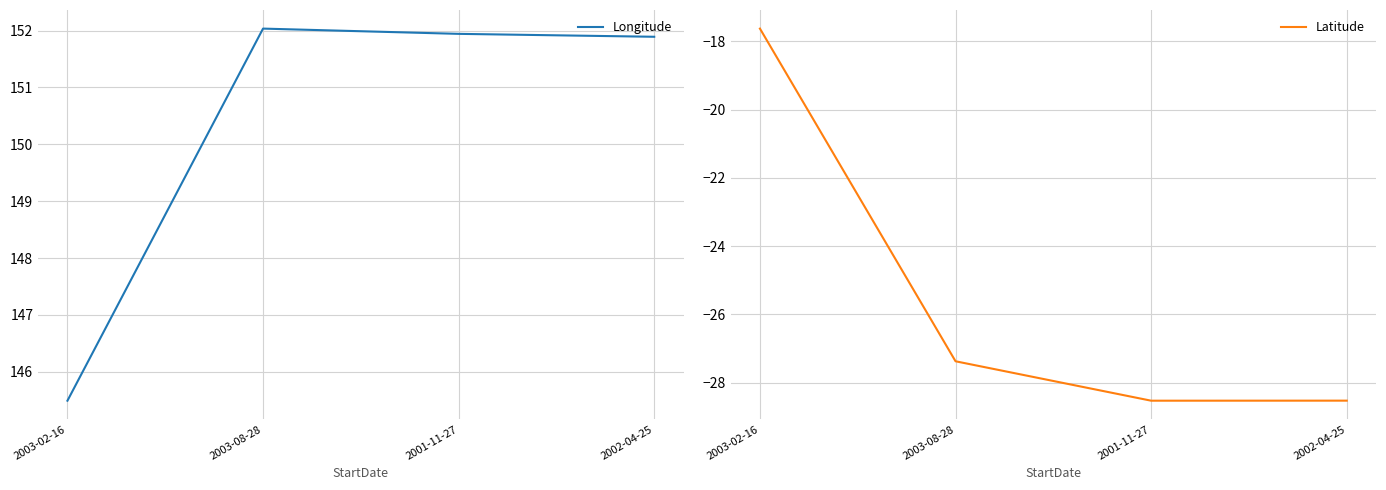

Reading right to left, transcribe all the data shown in this chart.

Longitude: 151.9	151.9	152.0	145.5
Latitude: -28.5	-28.5	-27.4	-17.6